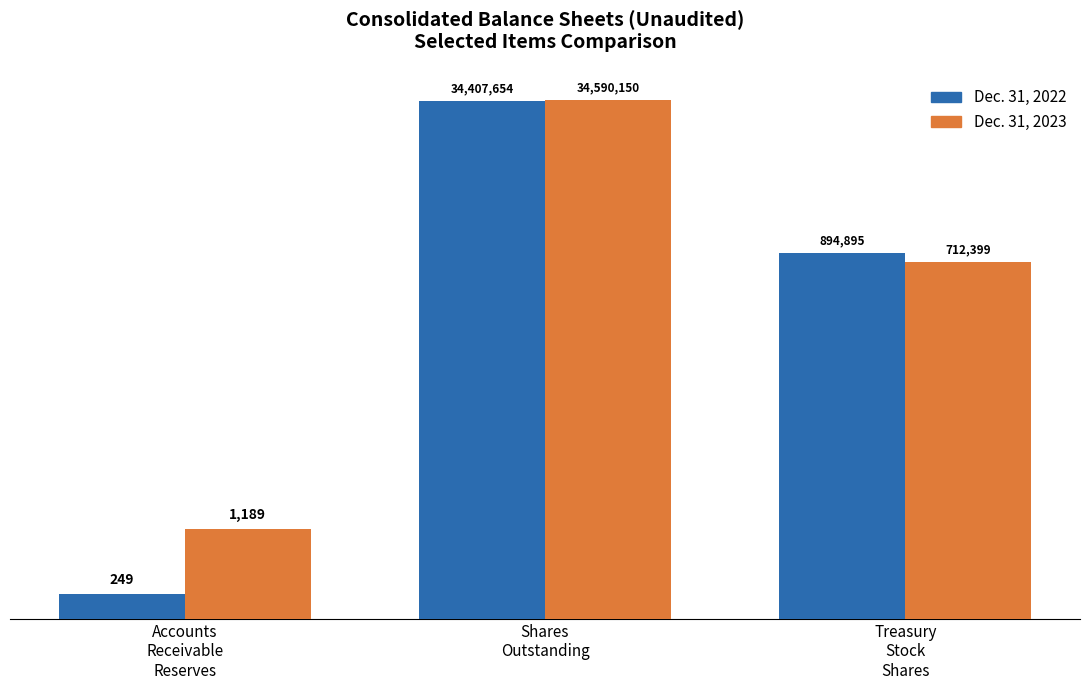

Which series has the widest spread of values?

Dec. 31, 2023